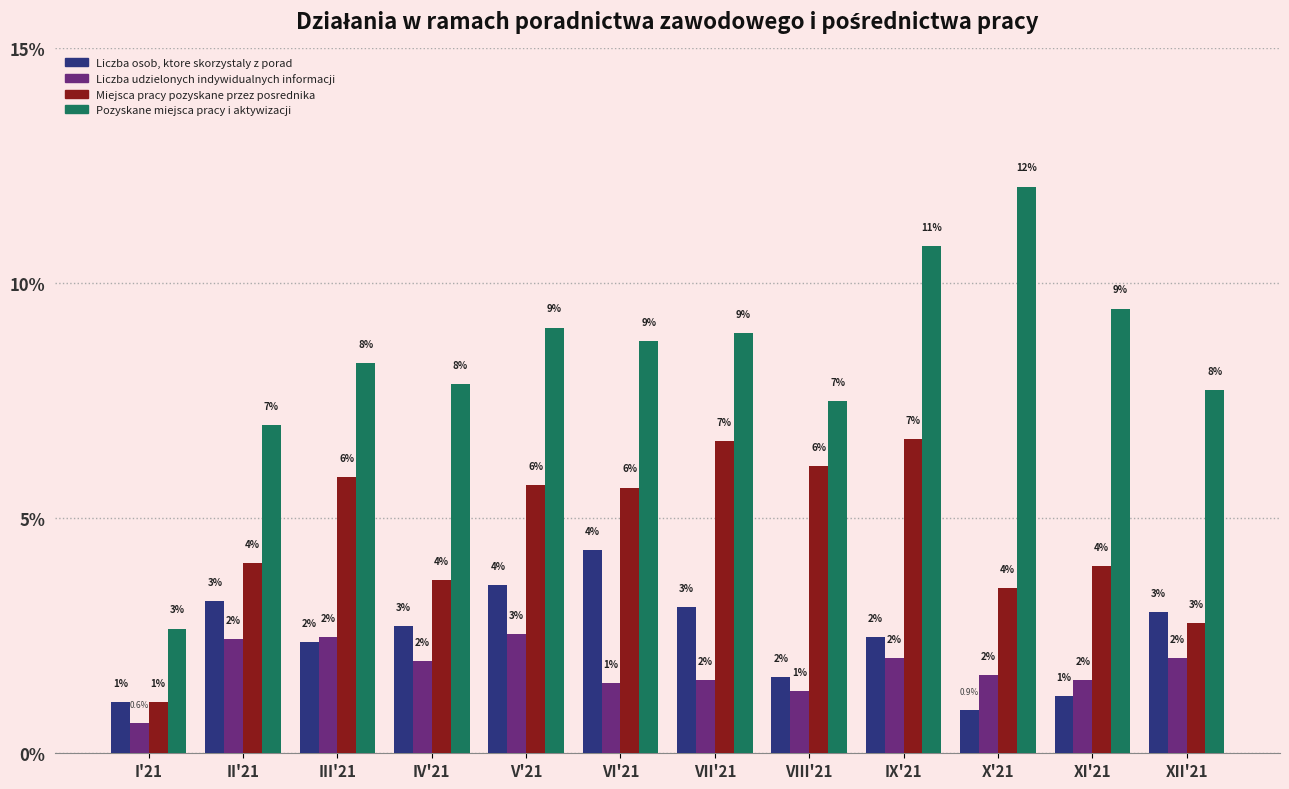

Which series has the widest spread of values?

Pozyskane miejsca pracy i aktywizacji